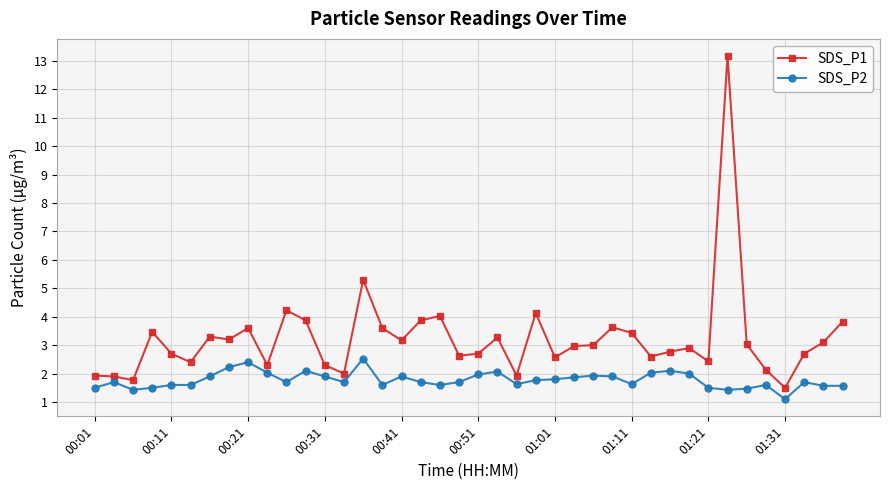

True or false: SDS_P1 has more than 0 points higher than both neighbors.

True